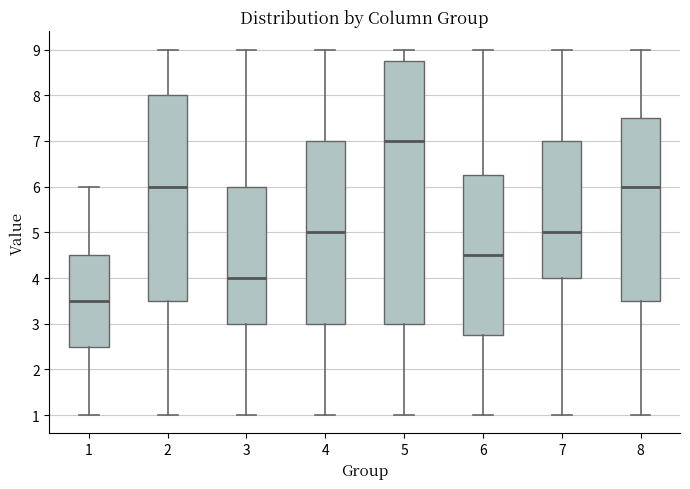

Where does the median line of the box at x = 7 sit on the y-axis? The values are not printed on the chart, so give them approximately, as read against the axis.

5.0